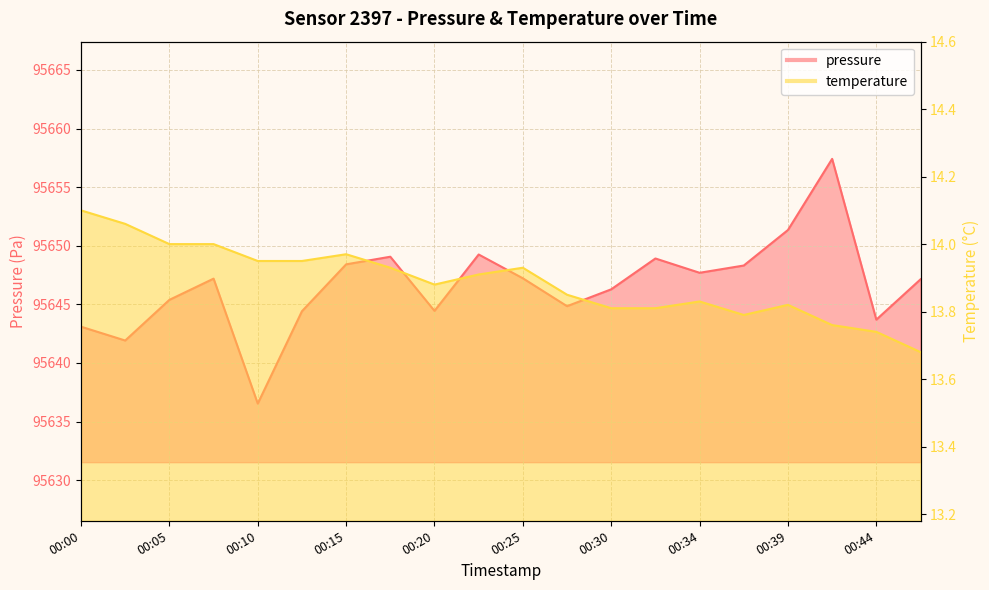

Which series has the largest total across all categories?

pressure